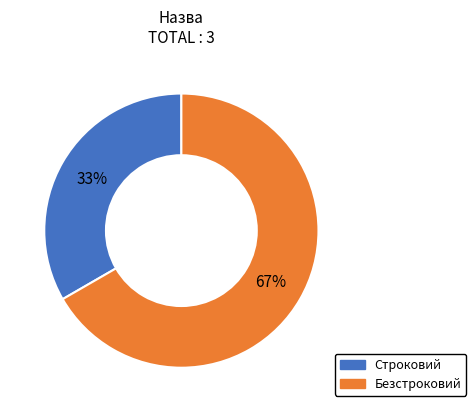

Between Строковий and Безстроковий, which is larger?

Безстроковий